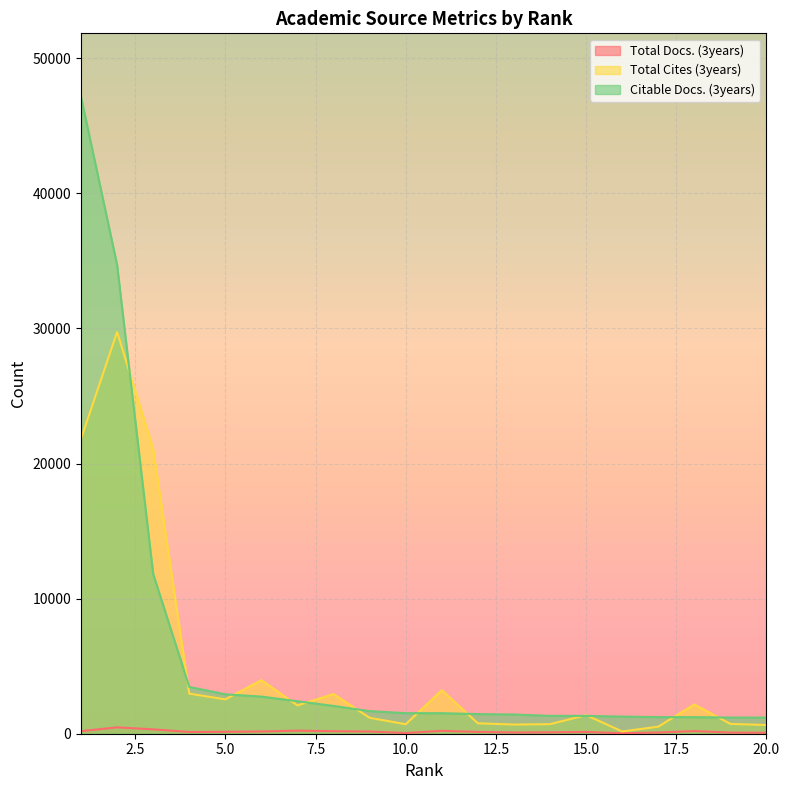

List the series in order of their overall mean, highest first.

Citable Docs. (3years), Total Cites (3years), Total Docs. (3years)